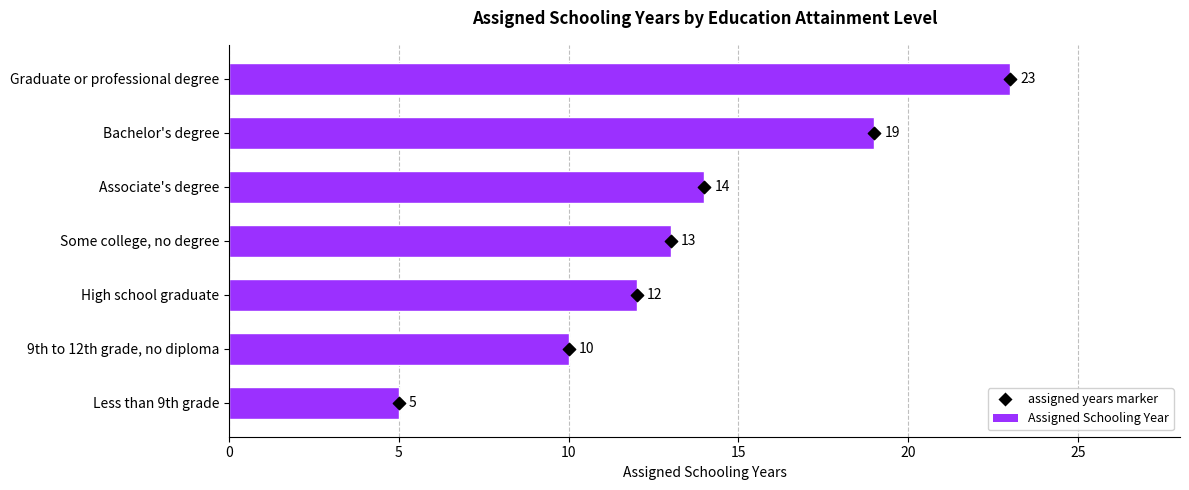

Which series contains the highest Y value?

Assigned Schooling Year